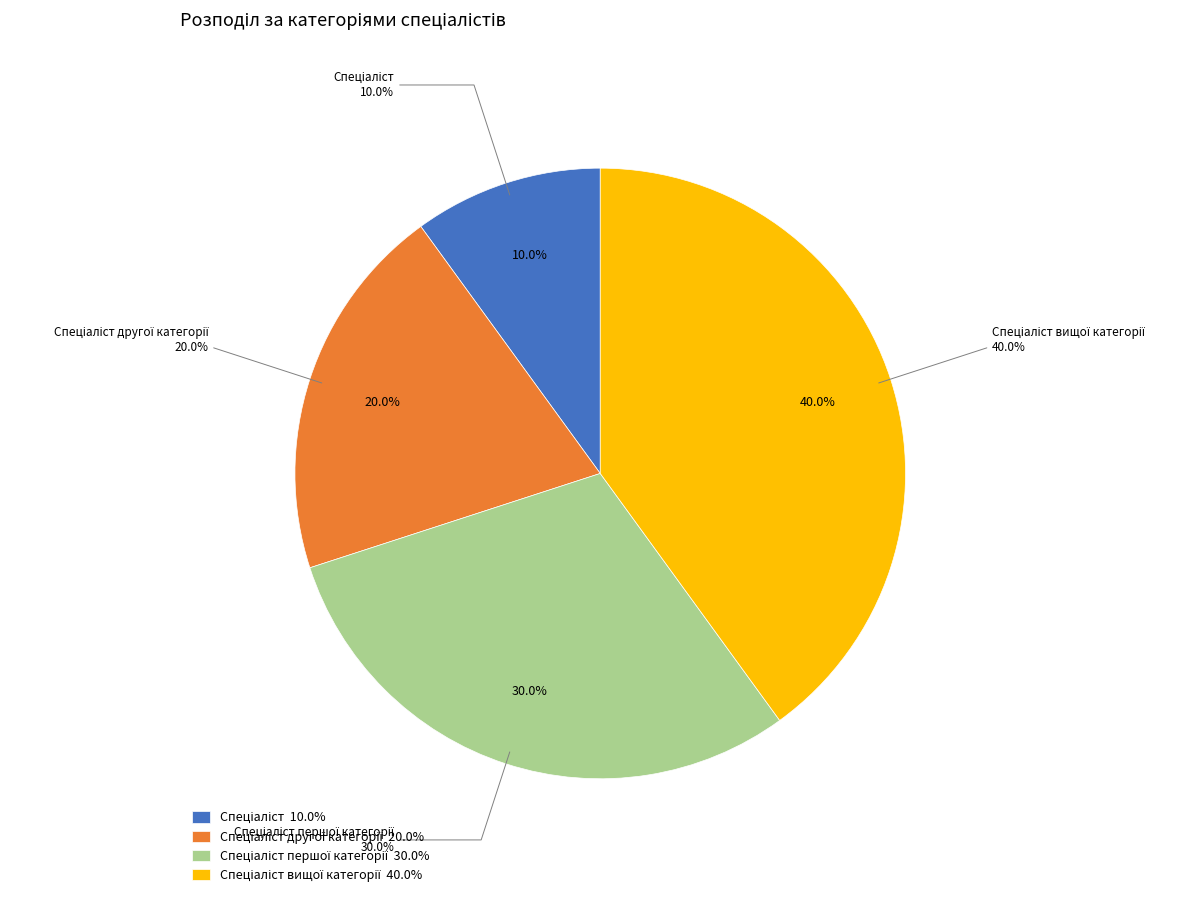

What percentage is the Спеціаліст другої категорії slice, to the nearest percent?

20%